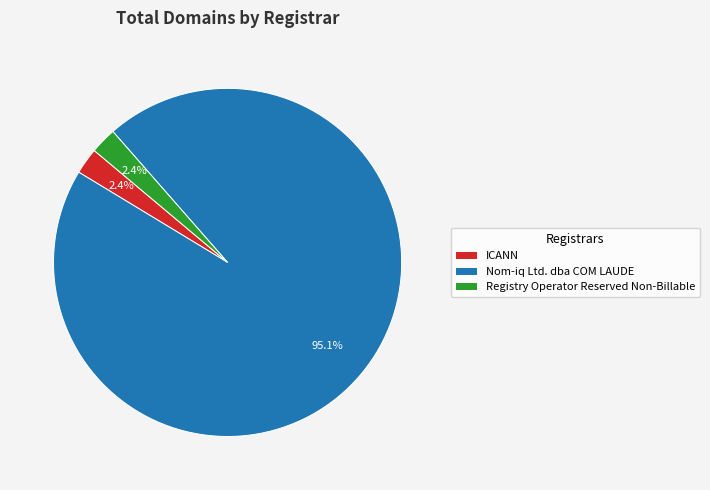

Which category accounts for the majority?

Nom-iq Ltd. dba COM LAUDE